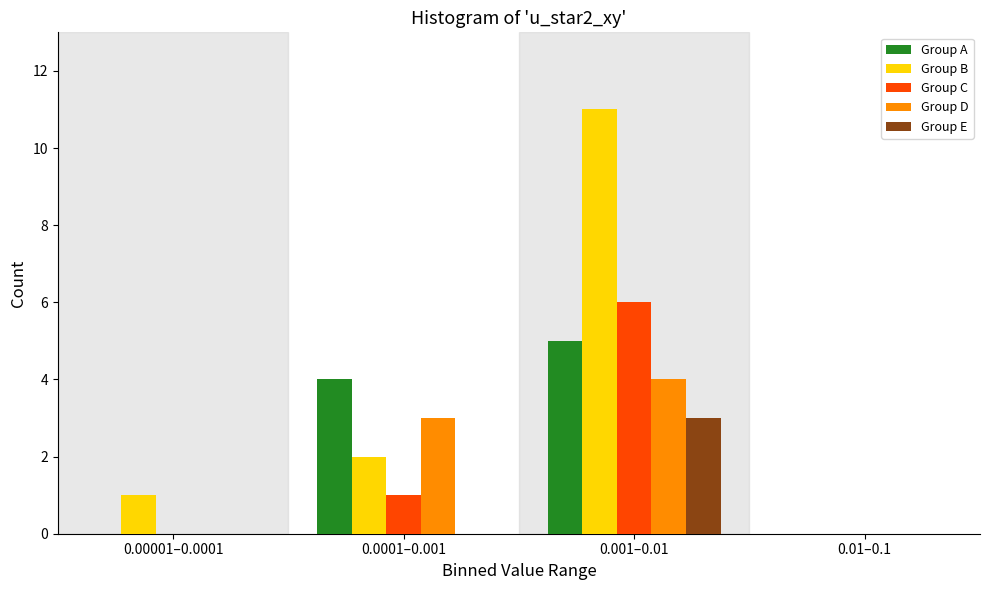

Reading left to right, transcribe all the data shown in this chart.

Group A: 0.00001–0.0001=0	0.0001–0.001=4	0.001–0.01=5	0.01–0.1=0
Group B: 0.00001–0.0001=1	0.0001–0.001=2	0.001–0.01=11	0.01–0.1=0
Group C: 0.00001–0.0001=0	0.0001–0.001=1	0.001–0.01=6	0.01–0.1=0
Group D: 0.00001–0.0001=0	0.0001–0.001=3	0.001–0.01=4	0.01–0.1=0
Group E: 0.00001–0.0001=0	0.0001–0.001=0	0.001–0.01=3	0.01–0.1=0